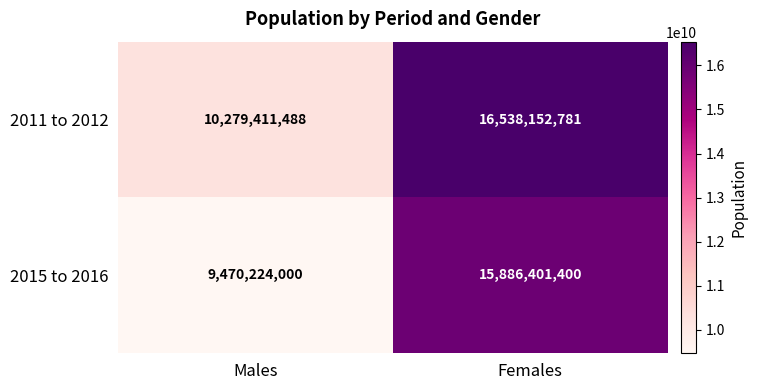

Reading right to left, transcribe all the data shown in this chart.

2011 to 2012: Females=16538152781	Males=10279411488
2015 to 2016: Females=15886401400	Males=9470224000